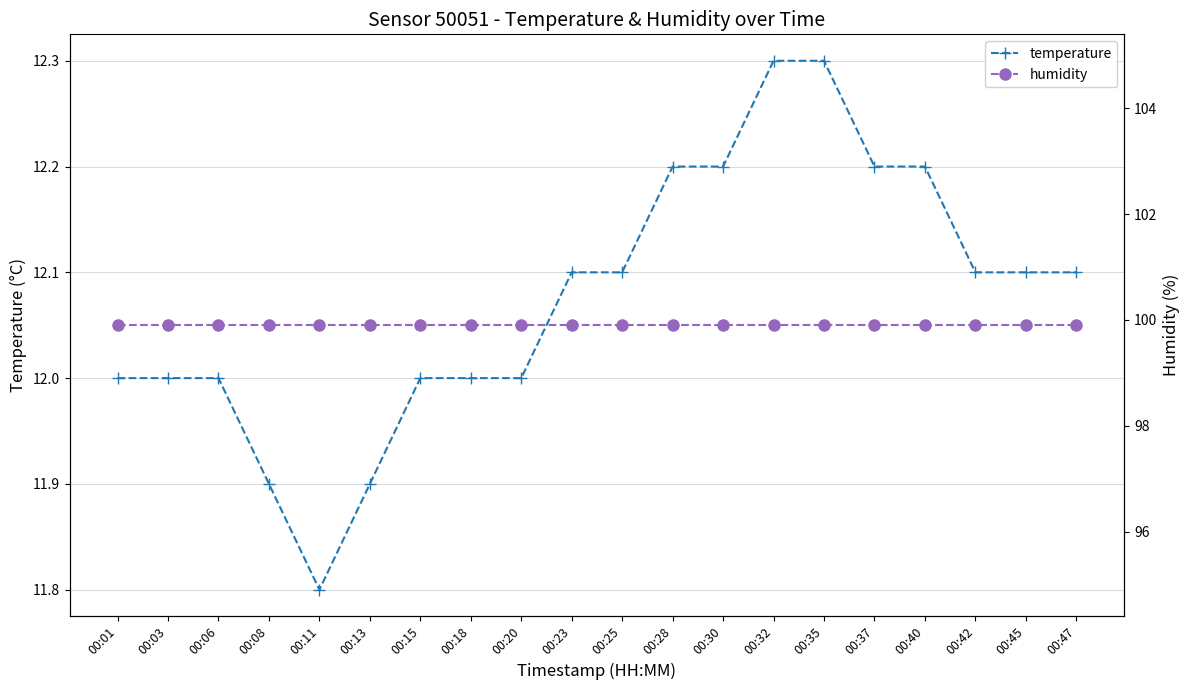

Which series has the widest spread of values?

temperature